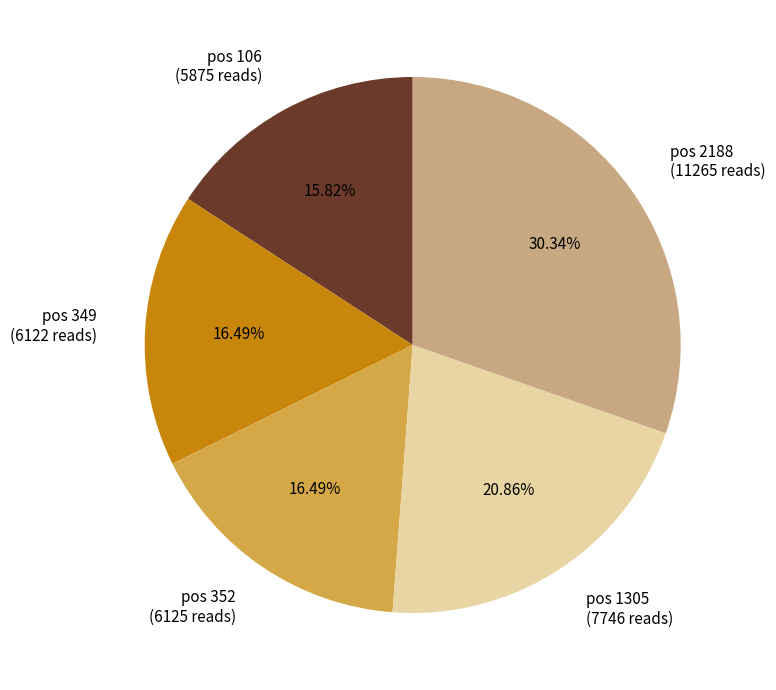

Does any single category account for the majority?

No